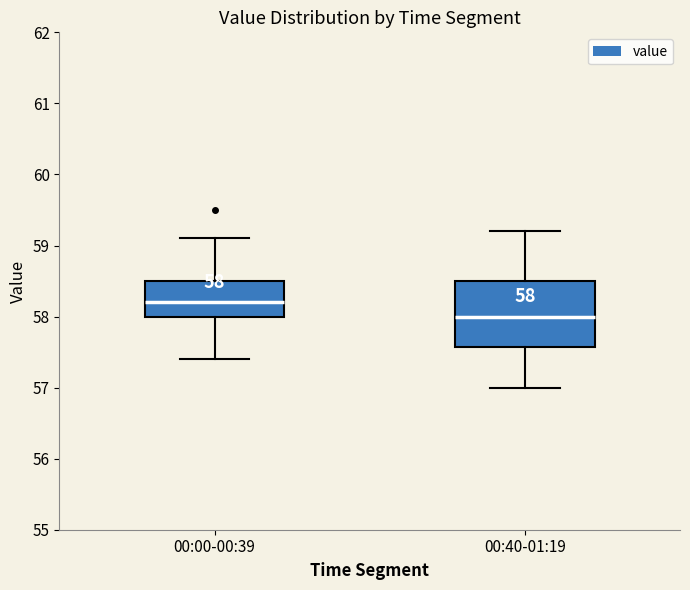

Which box is the tallest, from its lower edge to its upper edge?

00:40-01:19